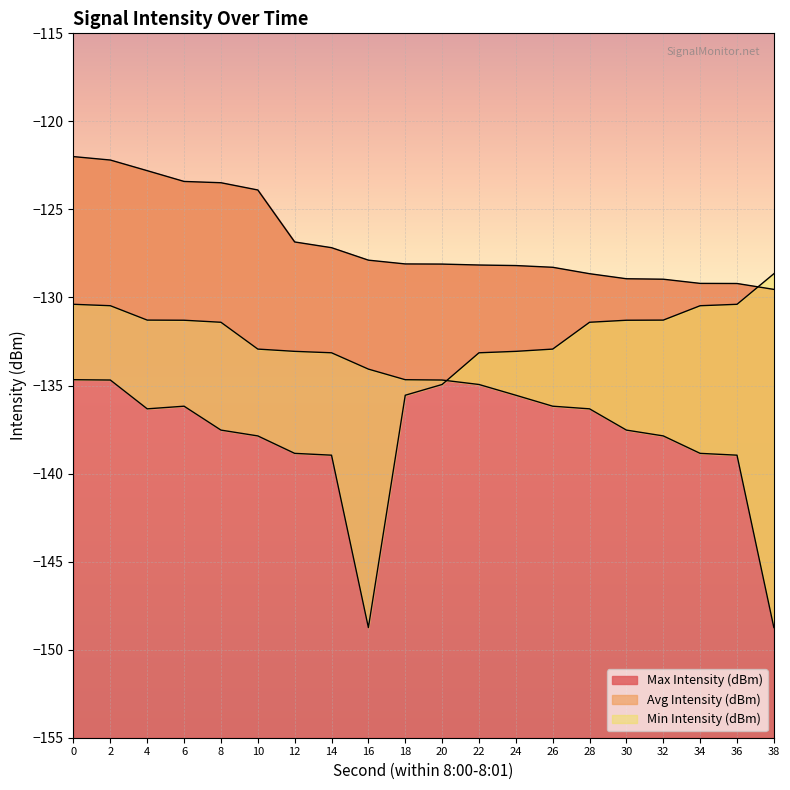

Rank the series at 14 from highest to lowest value.

Max Intensity (dBm), Avg Intensity (dBm), Min Intensity (dBm)